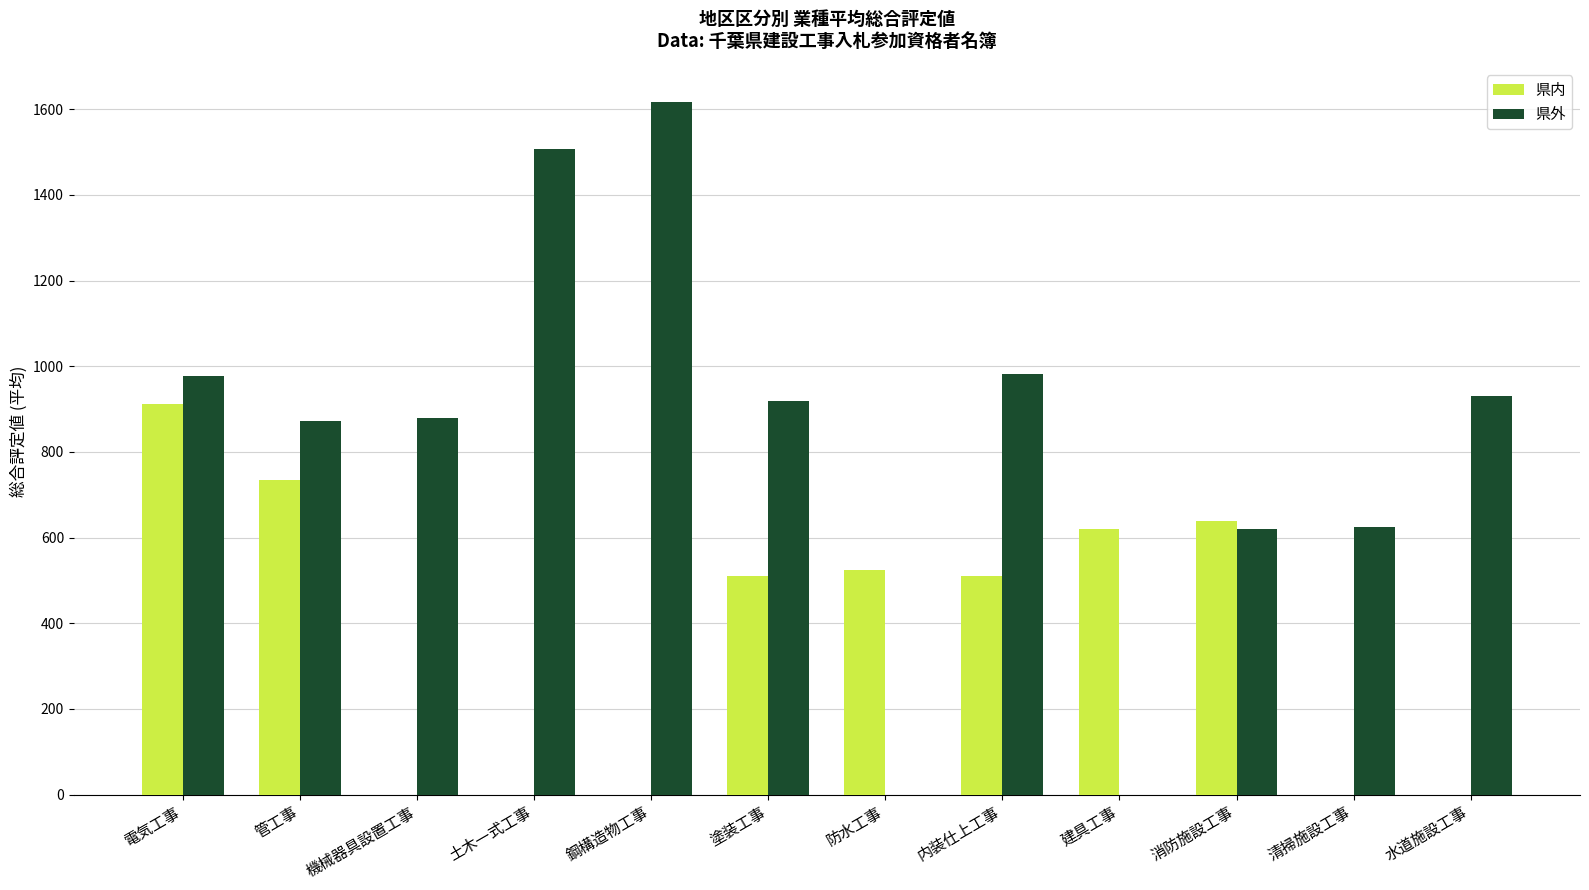

Between 機械器具設置工事 and 消防施設工事, which series saw the biggest shift?

県内